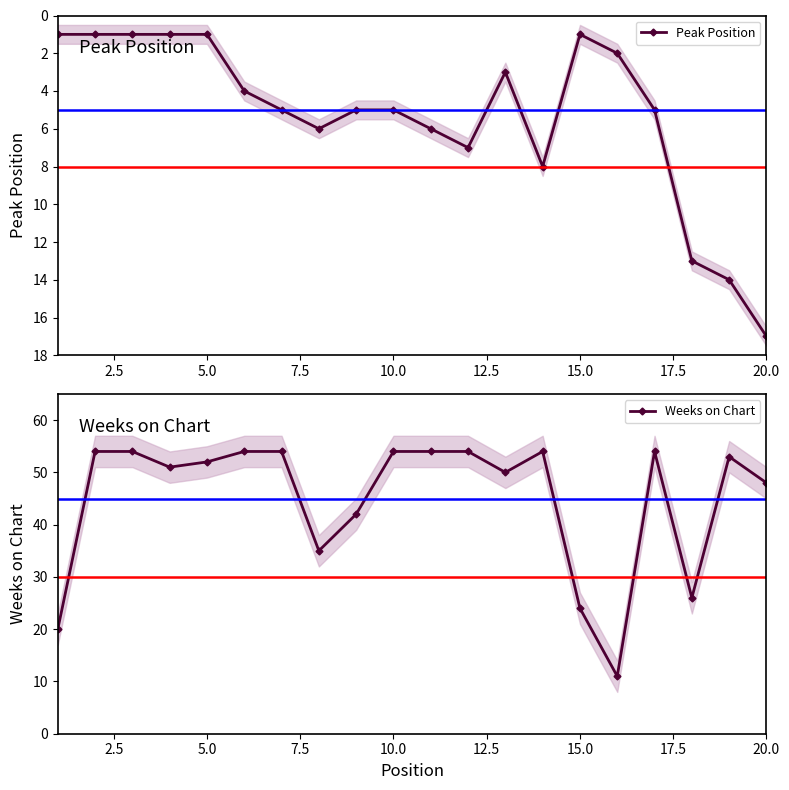

Rank the series by their maximum value, from highest to lowest.

Weeks on Chart, Peak Position